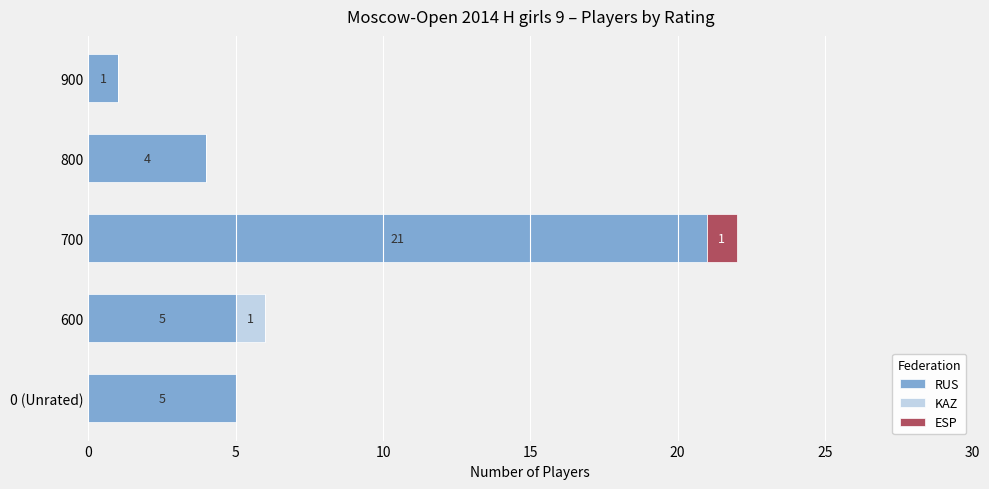

At which label does RUS reach its peak?

700